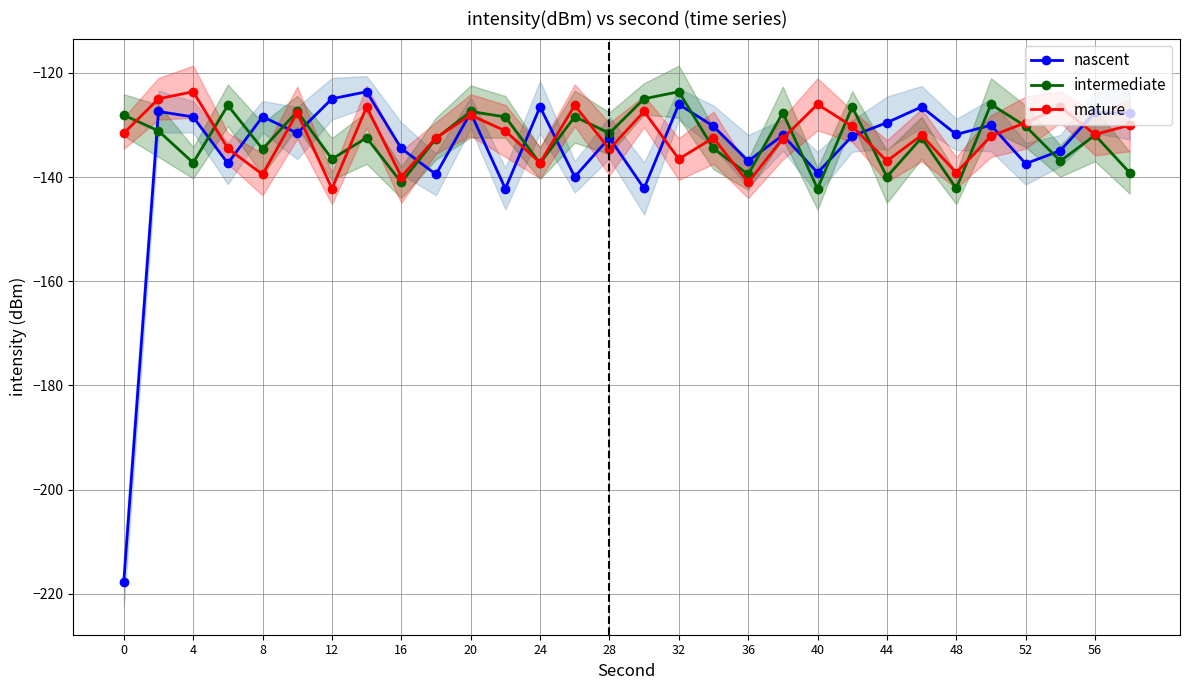

At which category does mature reach its first local valley?

8